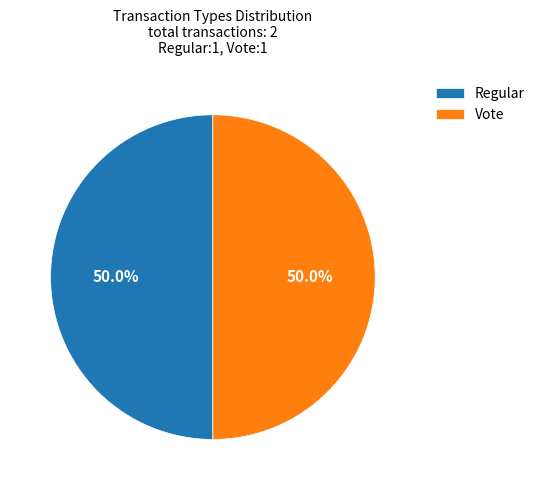

The Regular slice represents 1% of the pie. True or false?

False